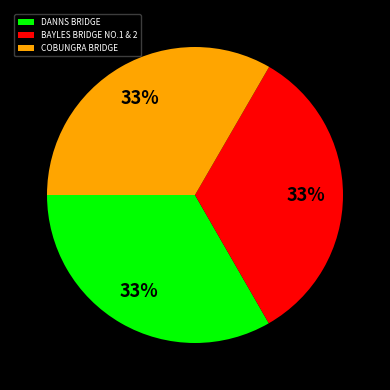

True or false: BAYLES BRIDGE NO.1 & 2 accounts for 23% of the total.

False